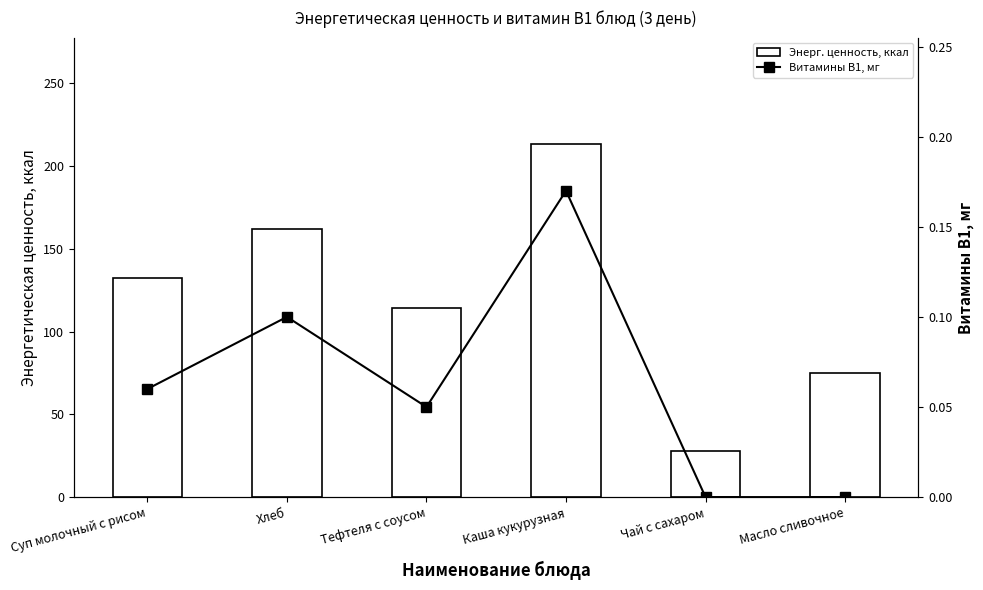

Reading left to right, extract all data points from this chart.

Энерг. ценность, ккал: 132.4	162.2	114.4	213.6	28.0	75.0
Витамины В1, мг: 0.1	0.1	0.1	0.2	0.0	0.0